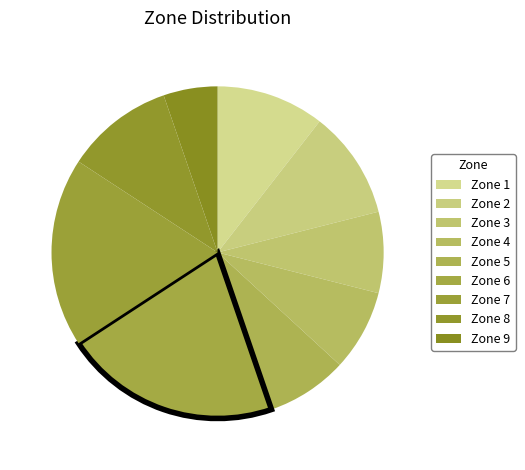

To the nearest percent, what percentage of the pie is Zone 2?

11%